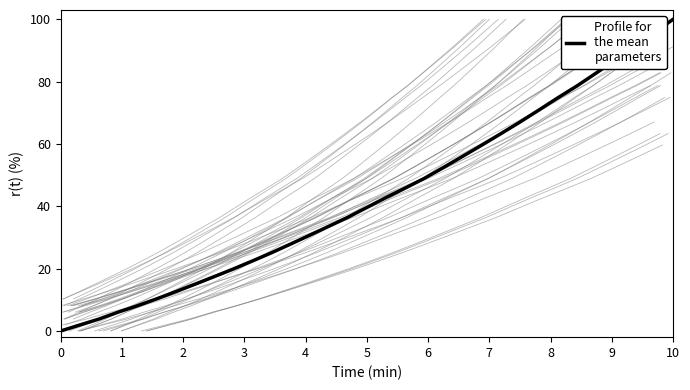

The chart shows a value of 4.9 at 7. True or false?

False